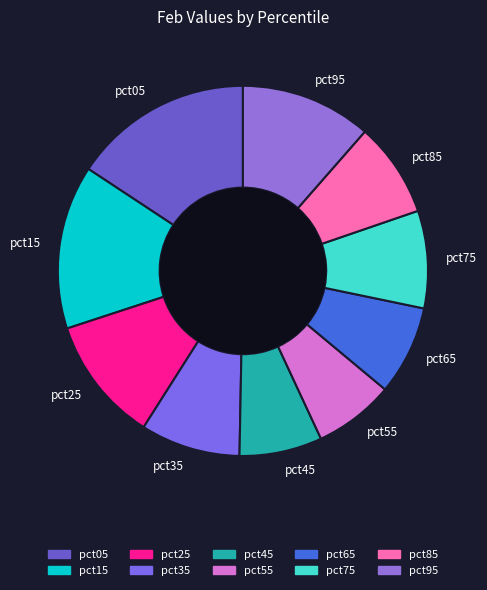

Is pct55 the majority of the pie?

No